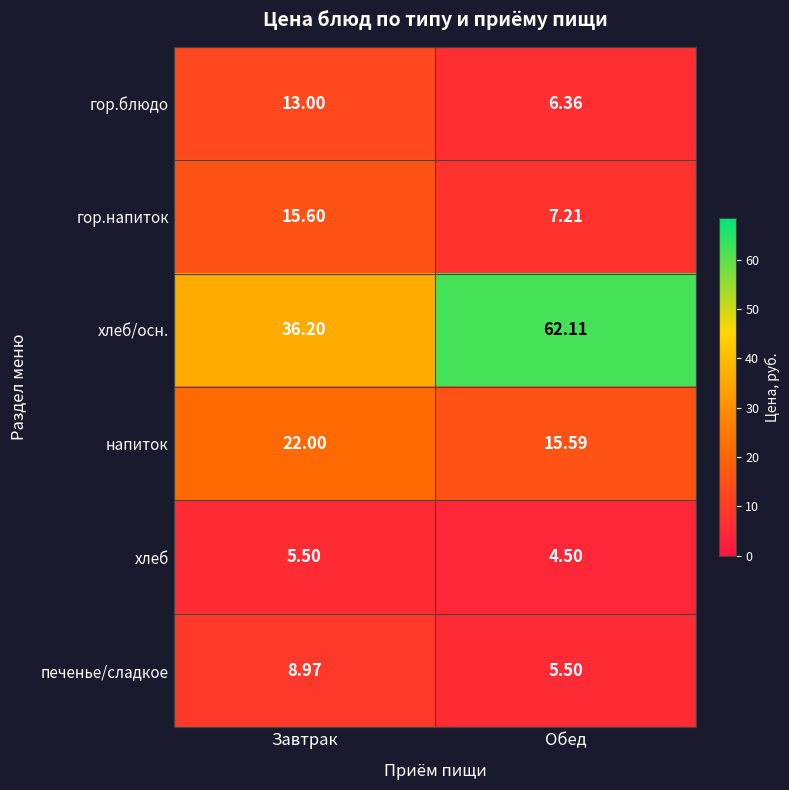

Rank the series by their maximum value, from highest to lowest.

хлеб/осн., напиток, гор.напиток, гор.блюдо, печенье/сладкое, хлеб